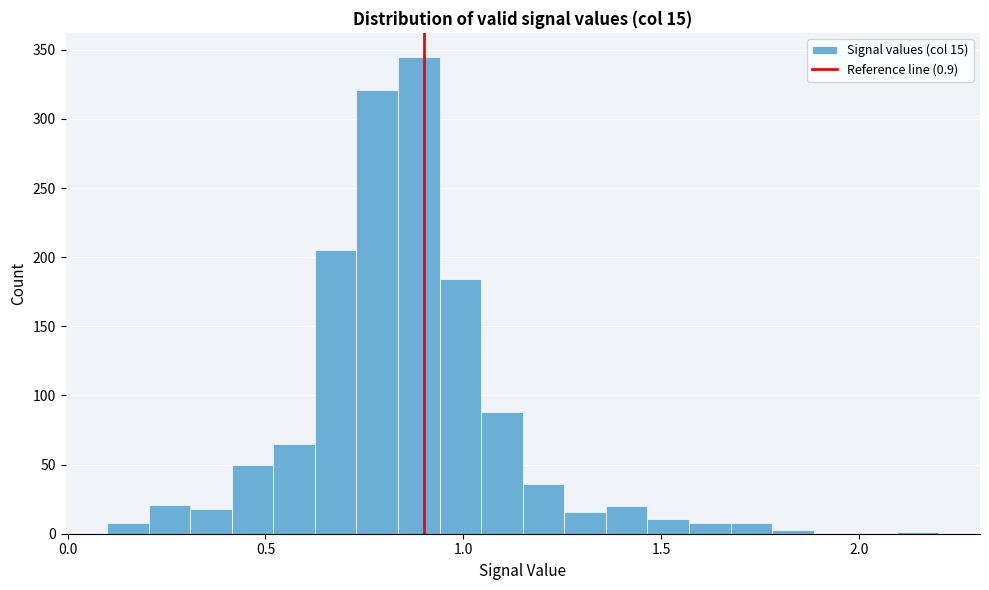

Around what value on the x-axis is the tallest bar? Give the approximate position of its centre, as read against the axis.

0.90